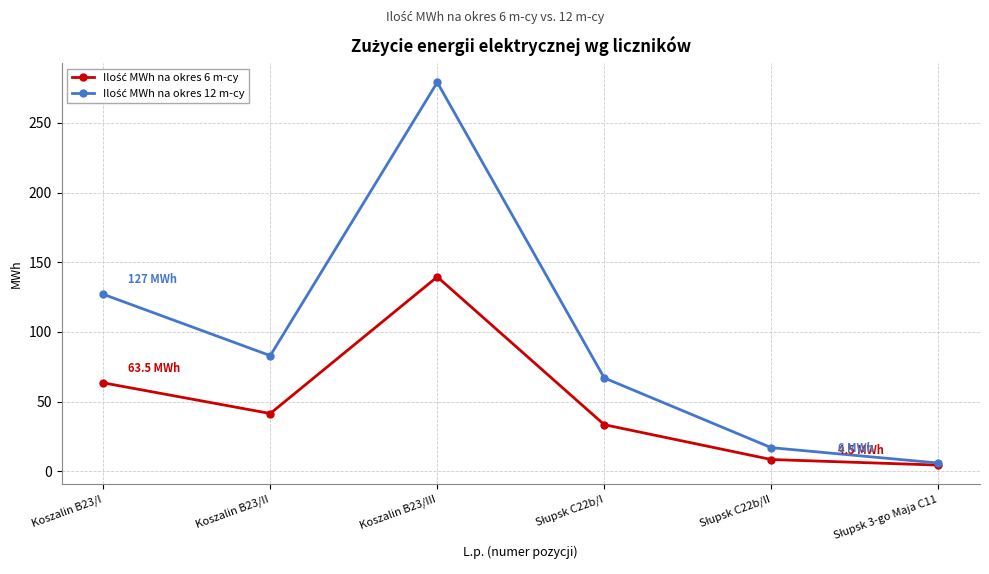

What is the label of the 4th point from the right?

Koszalin B23/III